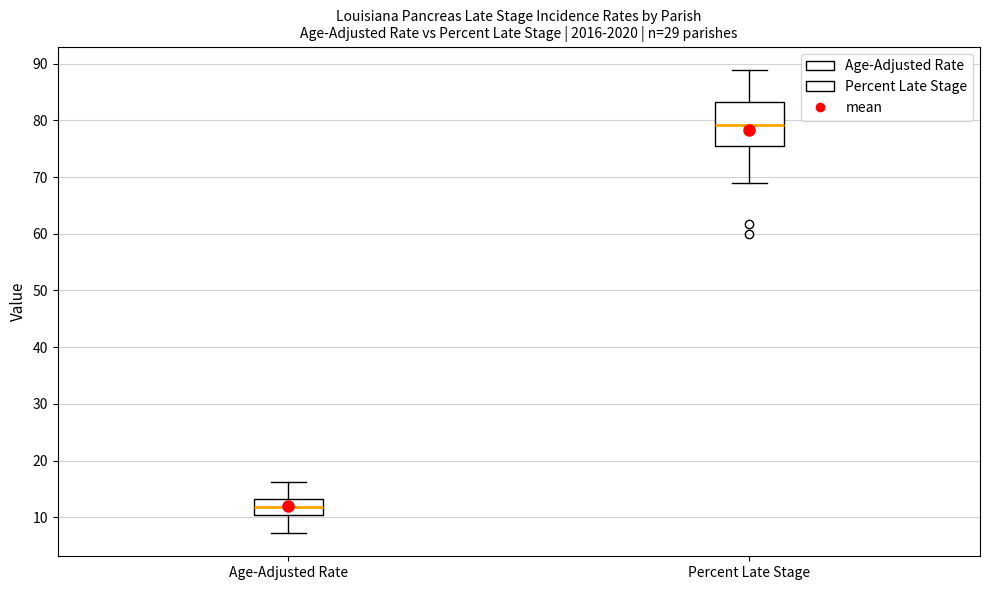

Which box has the lowest median line?

Age-Adjusted Rate